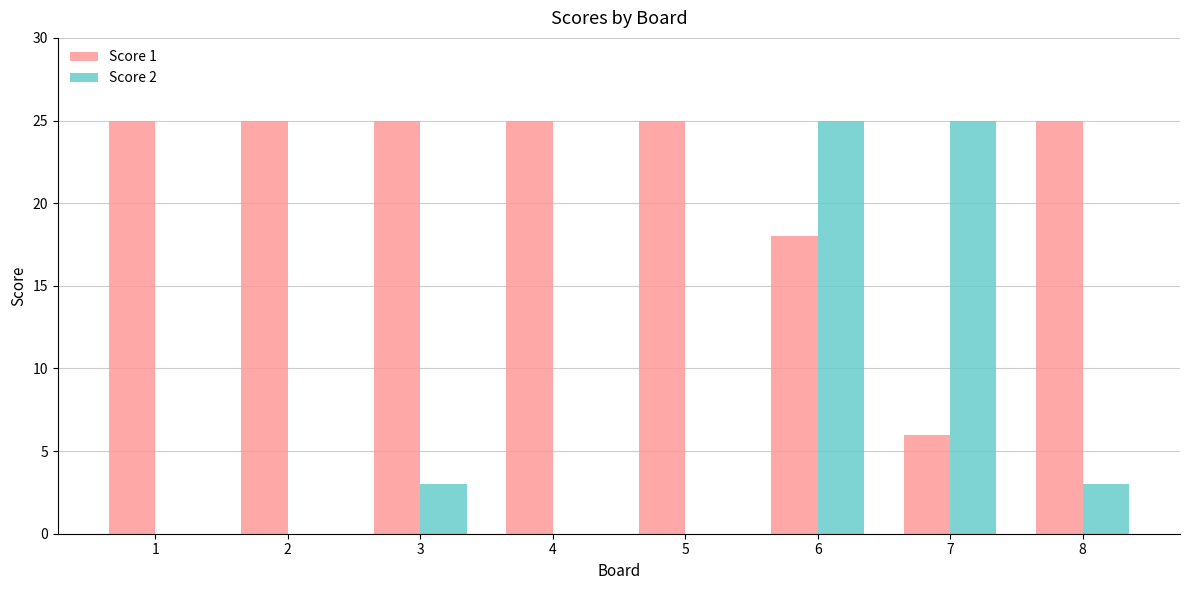

Which series changed the most between 2 and 3?

Score 2